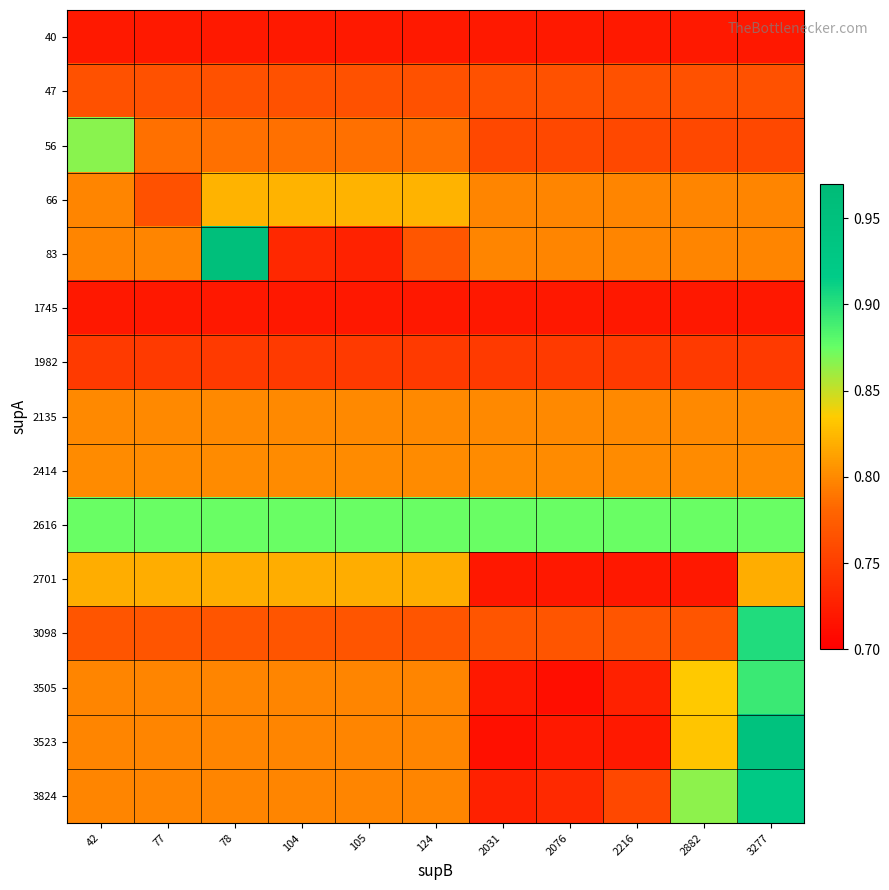

Which category has the highest value across all series?

78